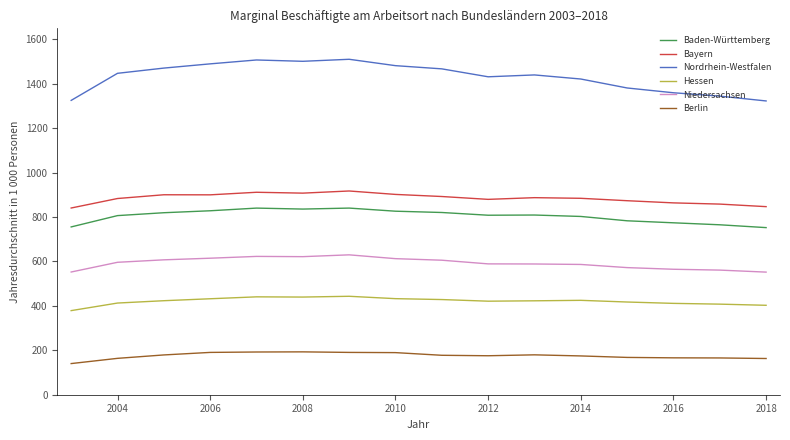

Rank the series by their maximum value, from lowest to highest.

Berlin, Hessen, Niedersachsen, Baden-Württemberg, Bayern, Nordrhein-Westfalen